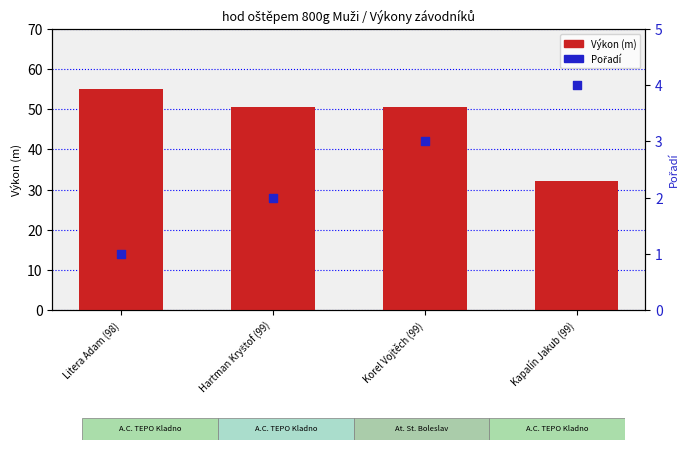

What is the total value across all series at Litera Adam (98)?

56.0